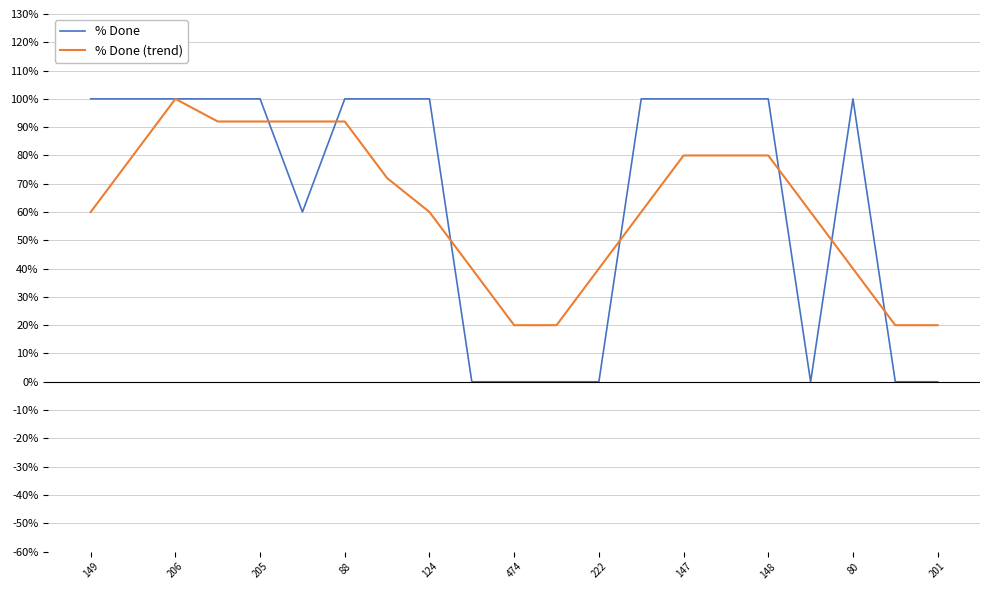

What is the maximum value shown in the chart?

100